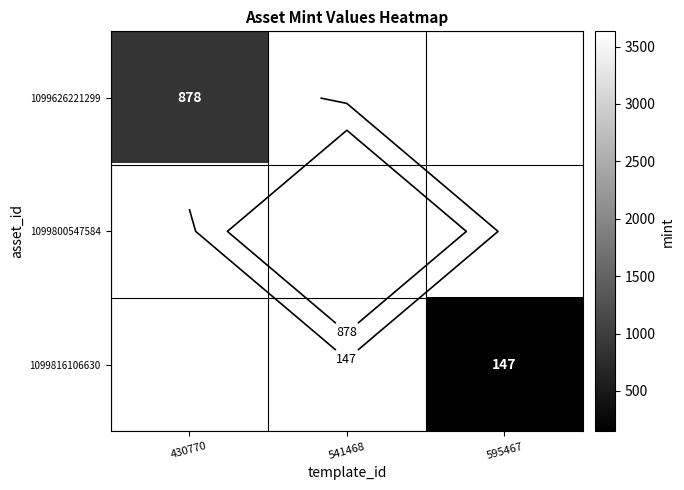

Rank the series by their maximum value, from highest to lowest.

1099626221299, 1099800547584, 1099816106630